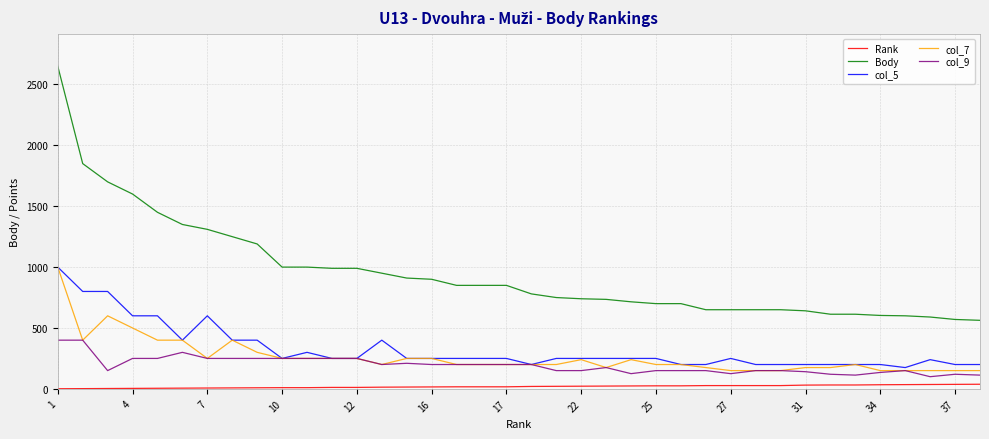

How many lines are shown in the chart?

5